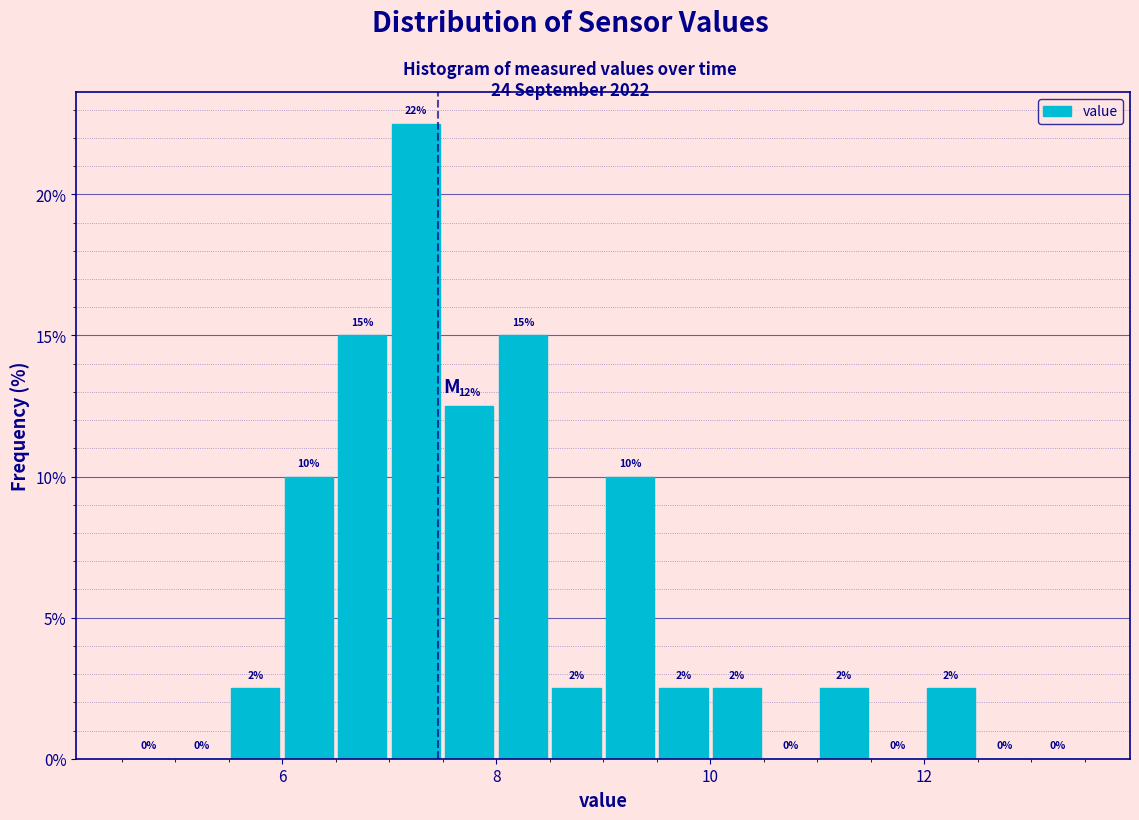

Around what value on the x-axis is the tallest bar? Give the approximate position of its centre, as read against the axis.

7.2